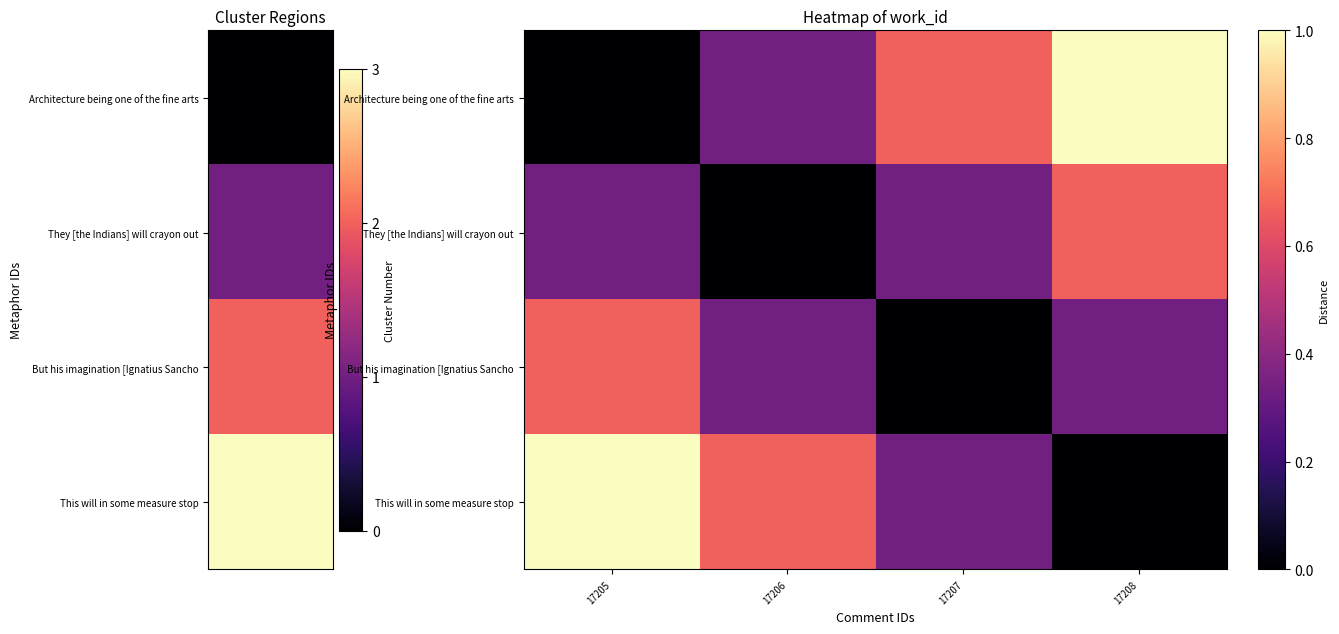

At which category does the chart reach its peak across all series?

17208